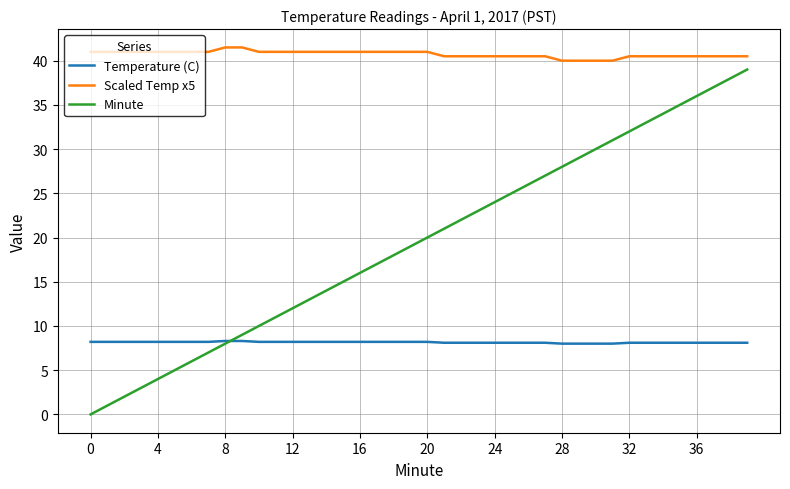

Which series has the largest range (max minus min)?

Minute